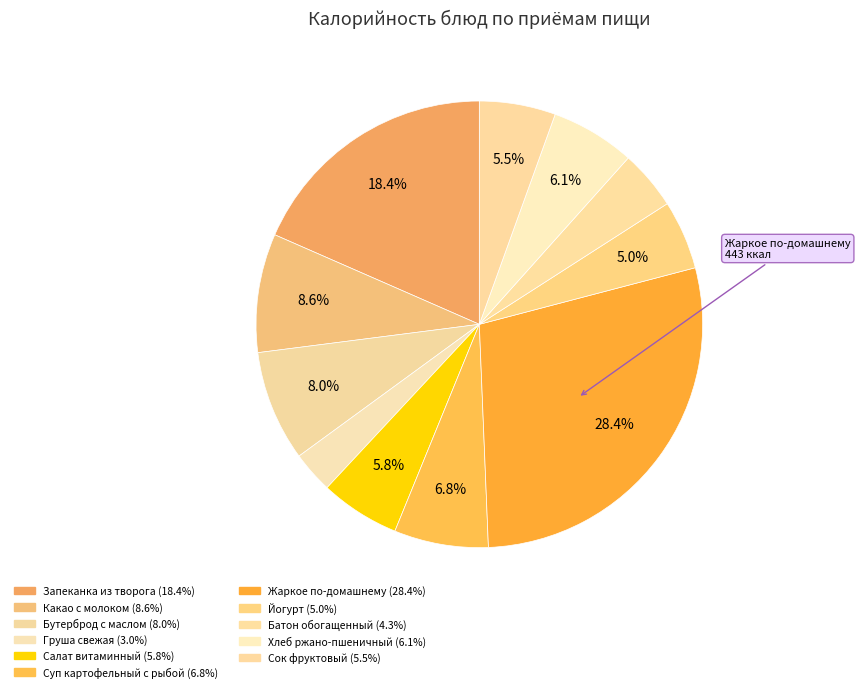

To the nearest percent, what is the combined percentage of Салат витаминный and Батон обогащенный?

10%